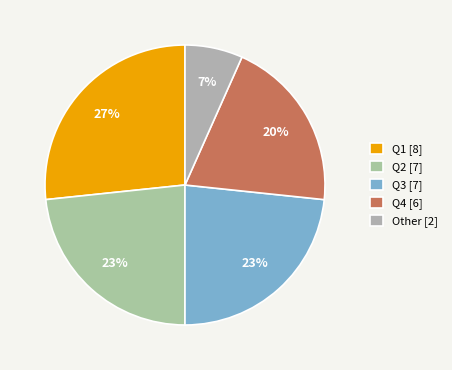

Which category has the smallest portion of the pie?

Other